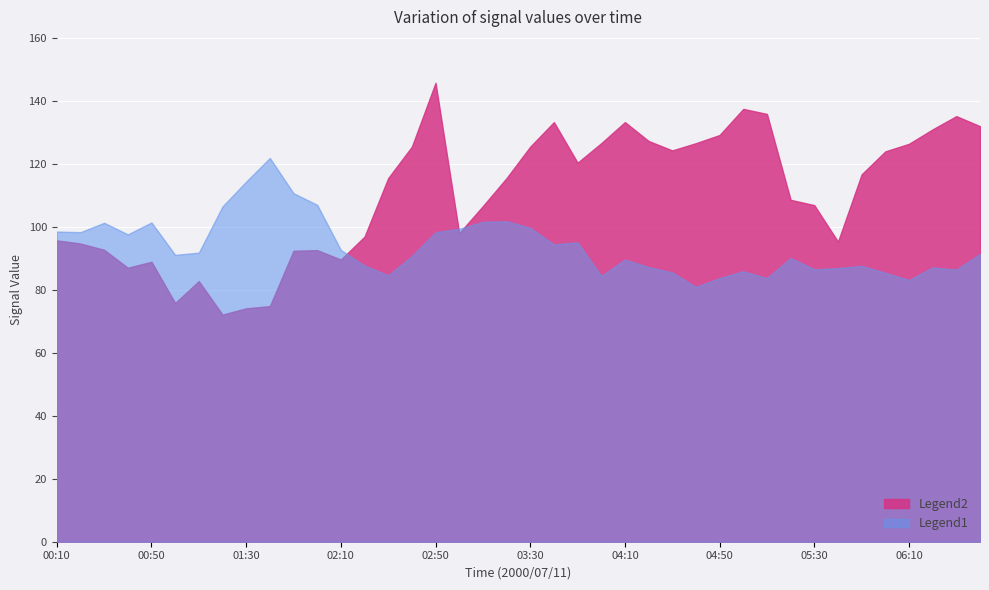

What position from the right is 05:20?

9